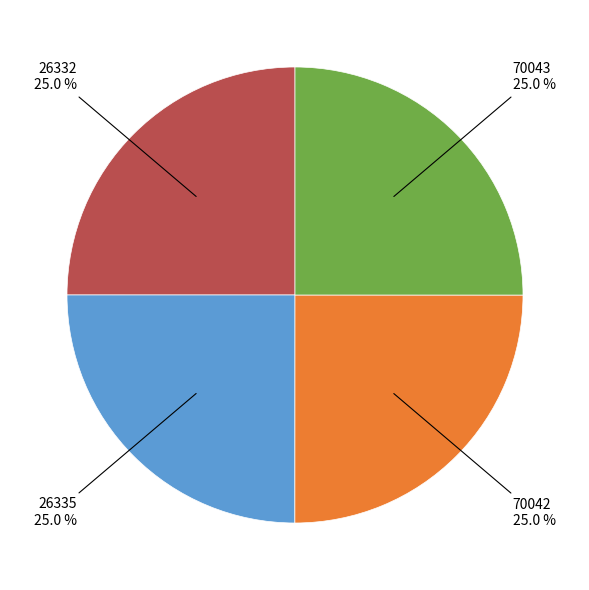

Is there any slice that represents more than half of the pie?

No